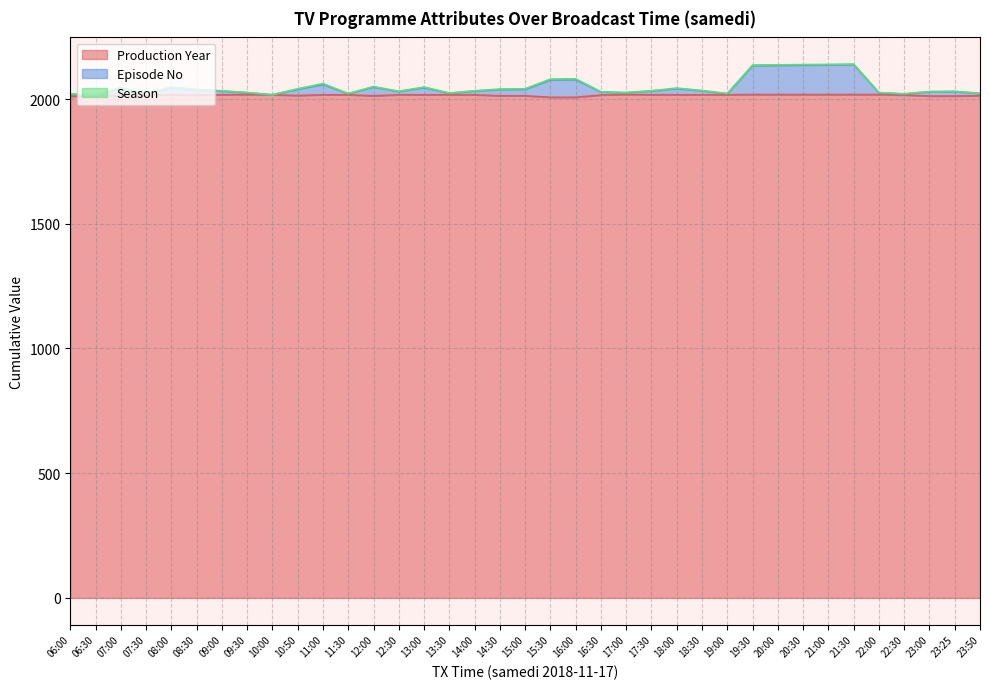

Which label corresponds to the largest value in the chart?

21:30